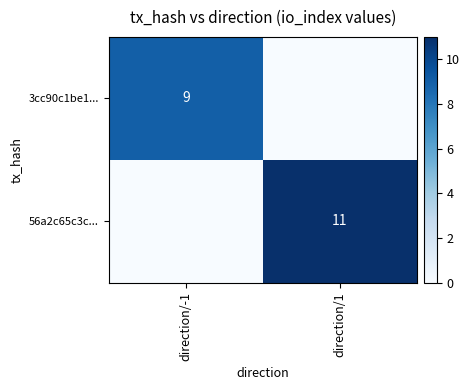

Count the 56a2c65c3c... values in the range 0 to 11.

2